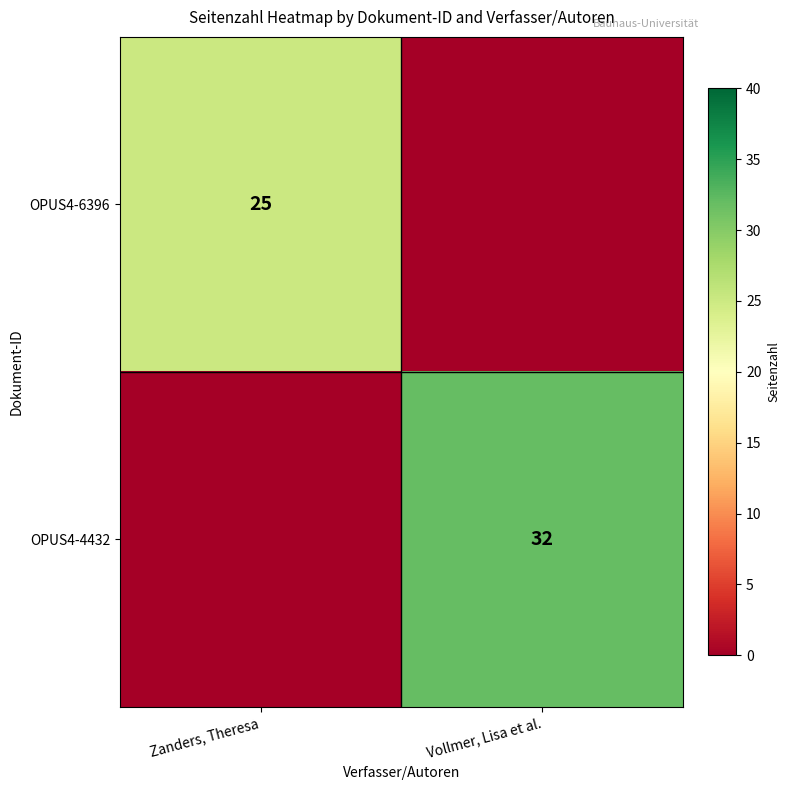

Is it true that OPUS4-4432 equals 32 at Vollmer, Lisa et al.?

True